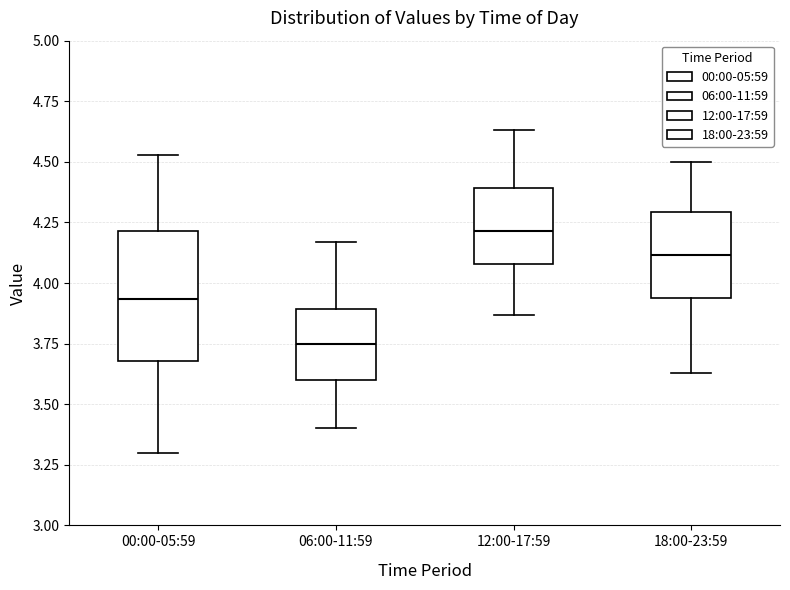

Where does the upper whisker of the box for 18:00-23:59 end on the y-axis? The values are not printed on the chart, so give them approximately, as read against the axis.

4.50